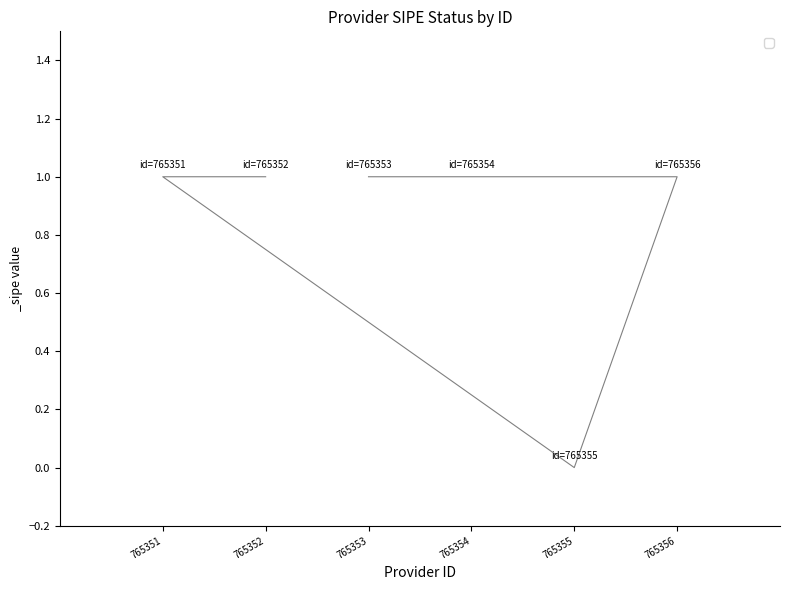

True or false: there are more than 0 points higher than both neighbors.

False